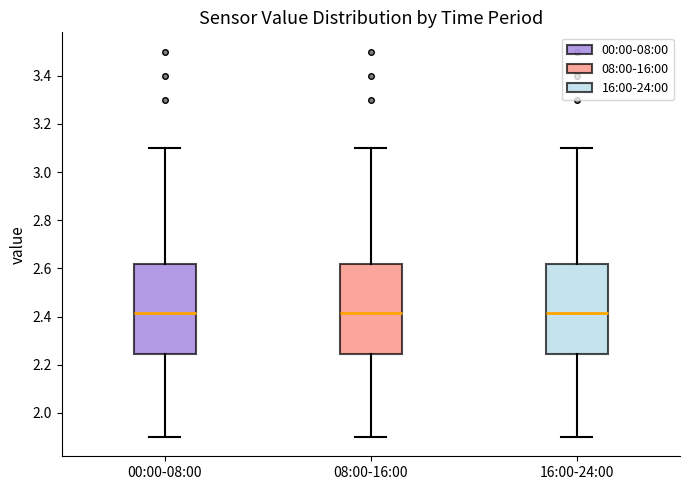

Reading left to right, read every box against the y-axis: the position of its median line, the range the box covers, and the ends of its whiskers. The values are not printed on the chart, so give them approximately, as read against the axis.

00:00-08:00: median 2.42, box 2.24 to 2.62, whiskers 1.90 to 3.10
08:00-16:00: median 2.42, box 2.24 to 2.62, whiskers 1.90 to 3.10
16:00-24:00: median 2.42, box 2.24 to 2.62, whiskers 1.90 to 3.10